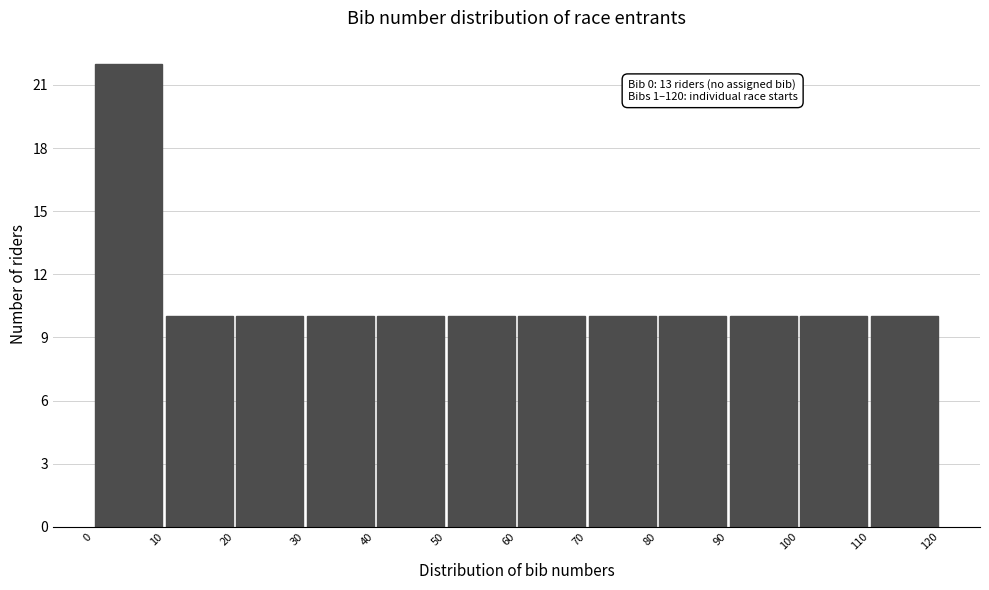

Which range on the x-axis has the tallest bar?

0 to 10